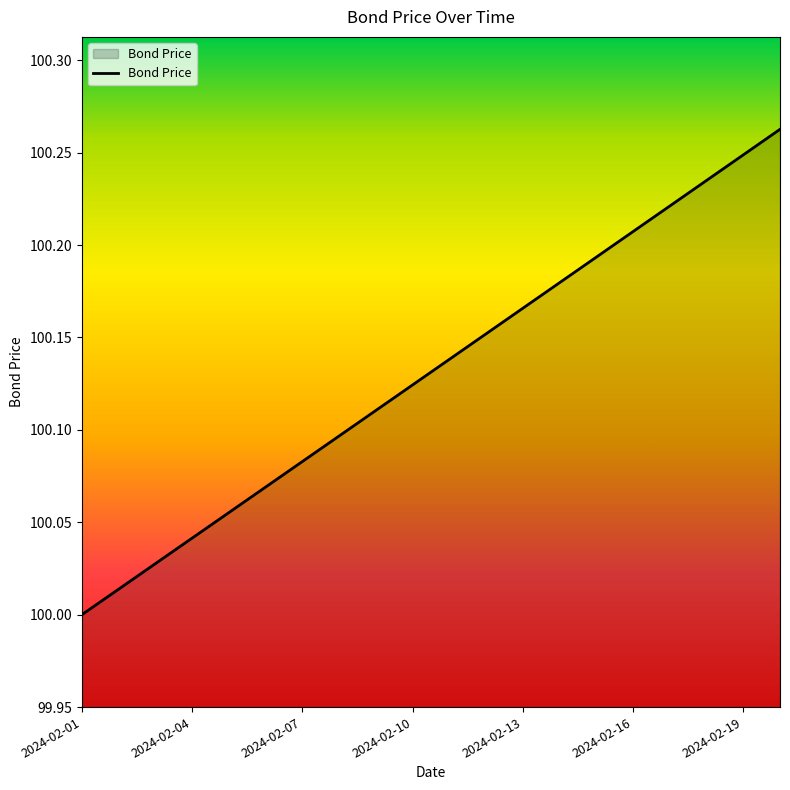

What is the difference between the maximum and minimum values?

0.3